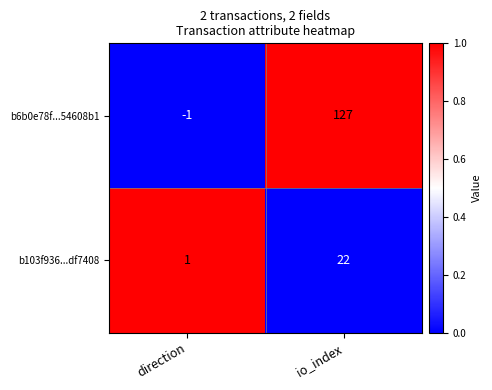

Reading right to left, extract all data points from this chart.

b6b0e78f...54608b1: 127	-1
b103f936...df7408: 22	1